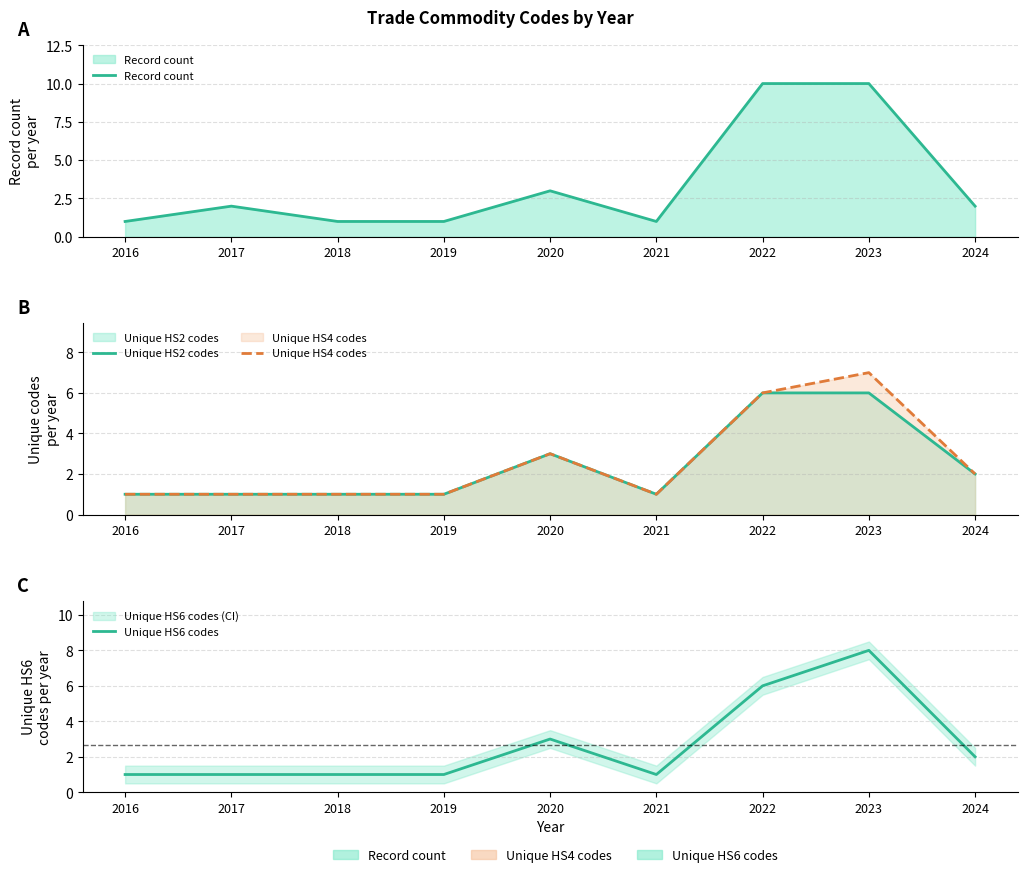

Reading left to right, transcribe all the data shown in this chart.

Record count: 1	2	1	1	3	1	10	10	2
Unique HS2 codes: 1	1	1	1	3	1	6	6	2
Unique HS4 codes: 1	1	1	1	3	1	6	7	2
Unique HS6 codes: 1	1	1	1	3	1	6	8	2